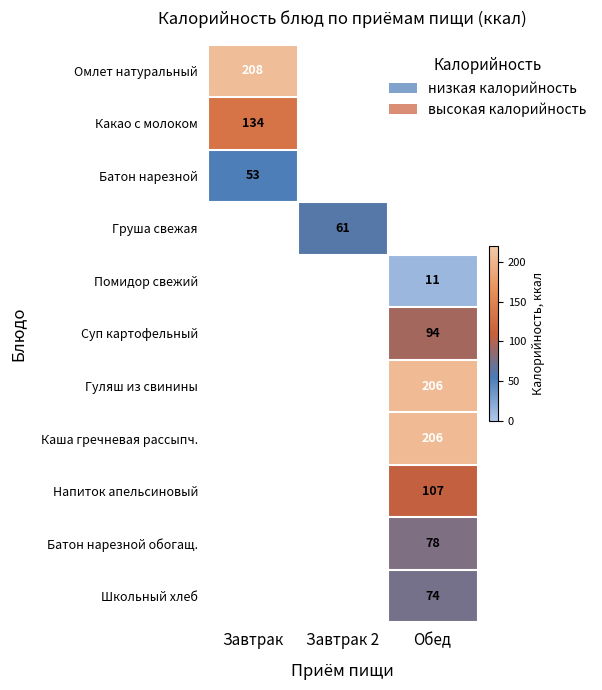

True or false: Гуляш из свинины has a value of 206 at Обед.

True